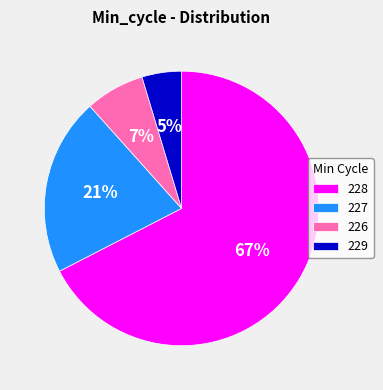

Is it true that 229 is 20% of the pie?

False